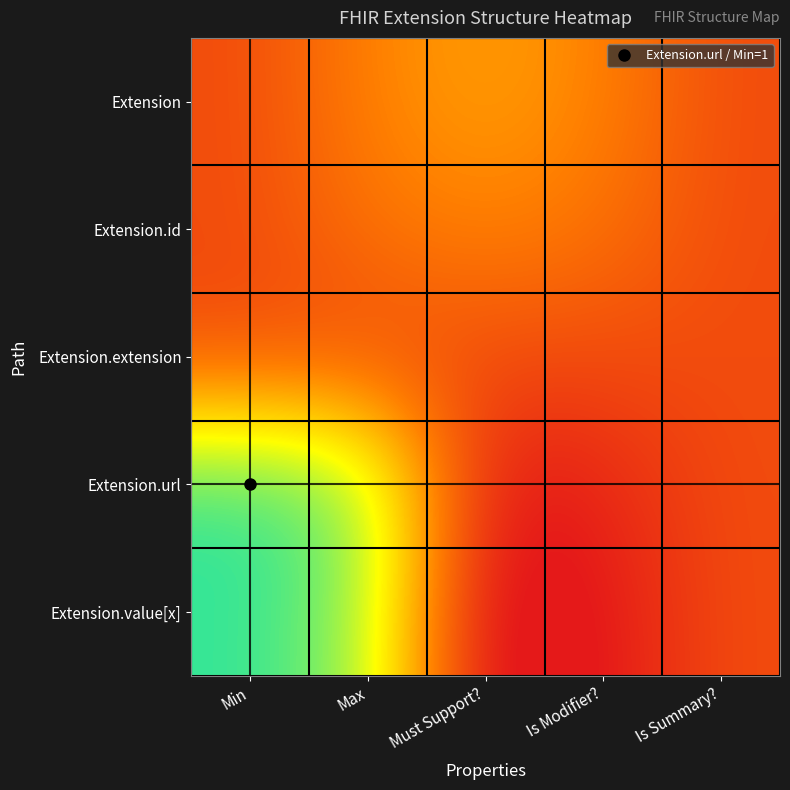

Rank the series by their maximum value, from highest to lowest.

Extension.url, Extension.value[x], Extension, Extension.id, Extension.extension